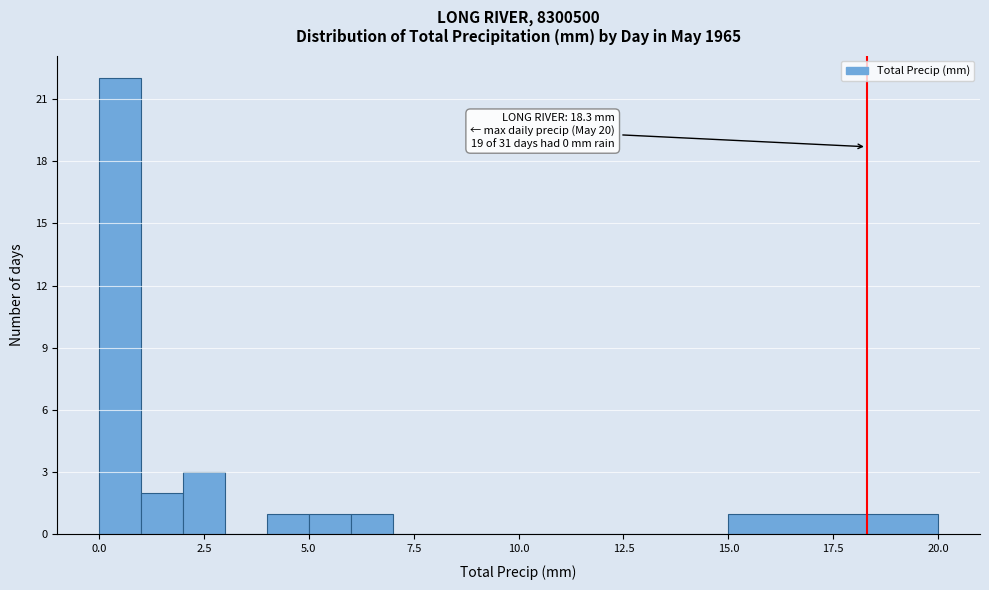

Read against the x-axis, roughly where is the centre of the tallest bar?

0.5